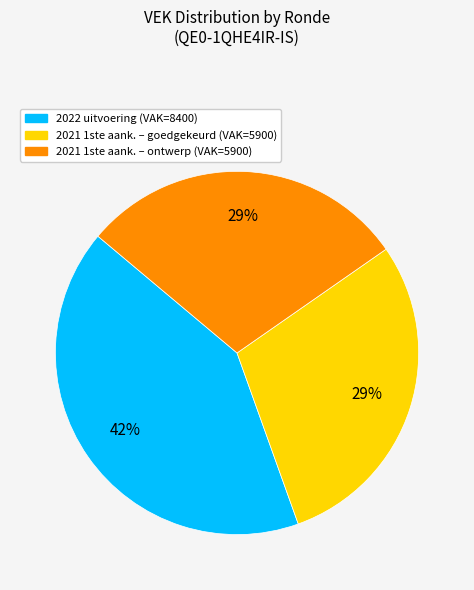

Is there a majority slice in this chart?

No